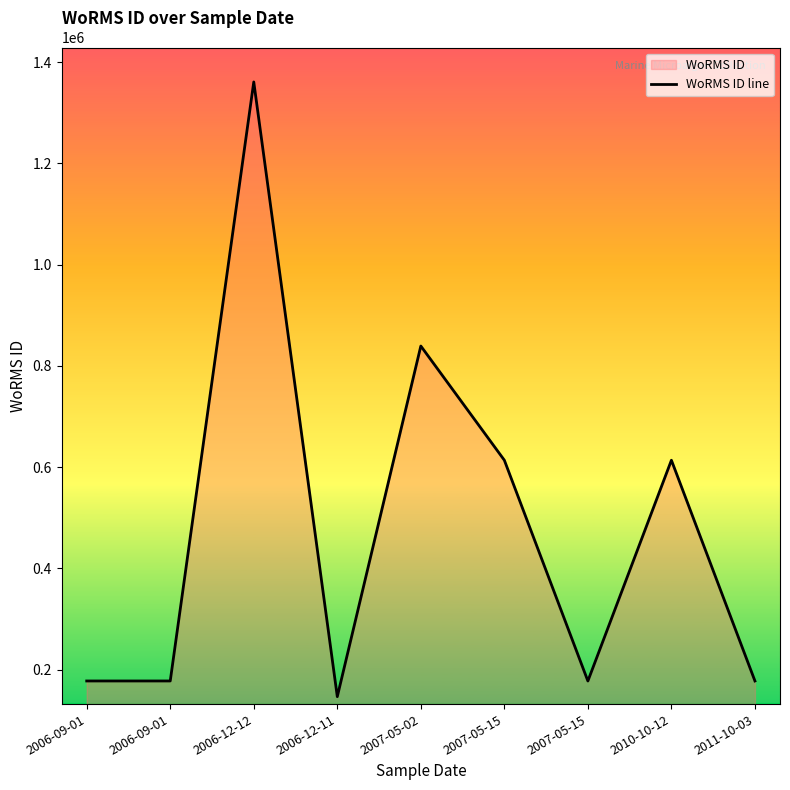

List the labels in order of value, smallest first.

2006-12-11, 2007-05-15, 2006-09-01, 2006-09-01, 2011-10-03, 2007-05-15, 2010-10-12, 2007-05-02, 2006-12-12